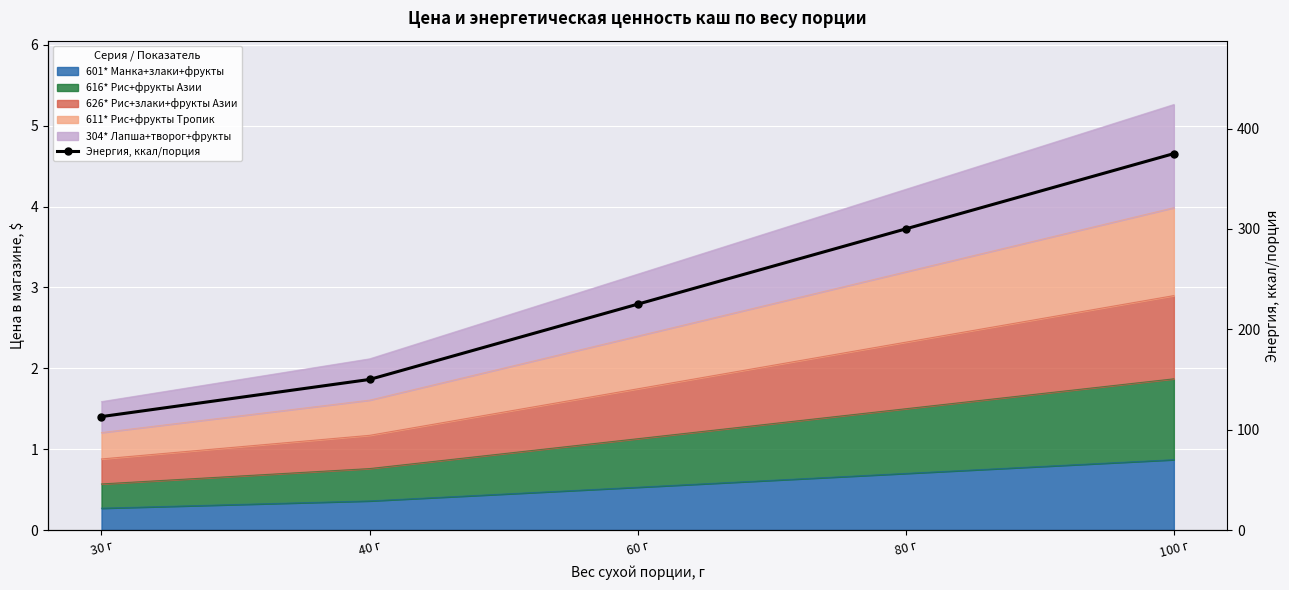

List the labels in order of value, smallest first.

30 г, 40 г, 60 г, 80 г, 100 г